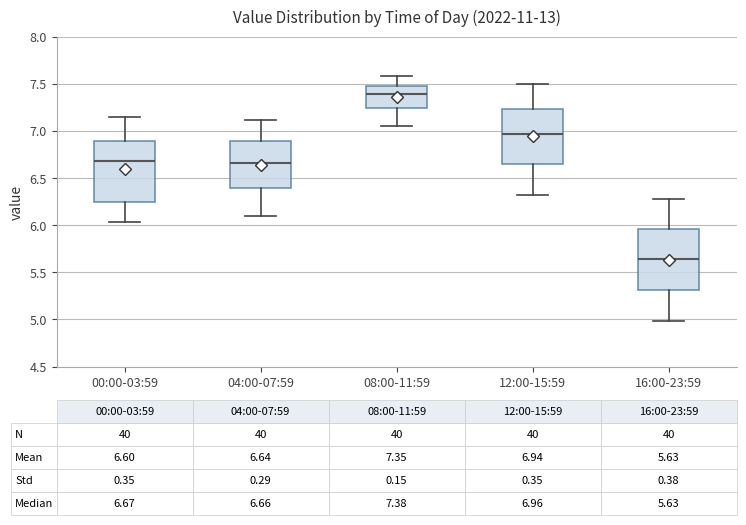

Which box's median line is the highest?

08:00-11:59